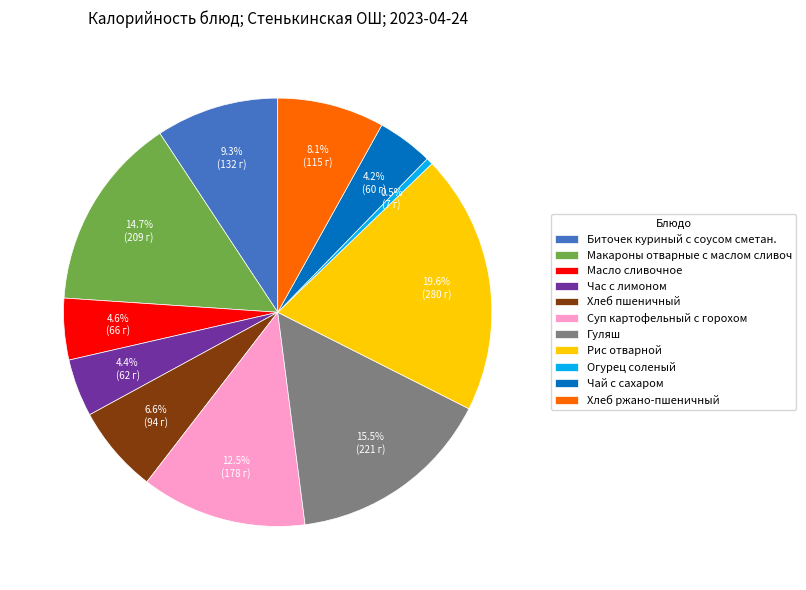

Combined, what portion of the pie is Огурец соленый and Хлеб пшеничный?

7.1%